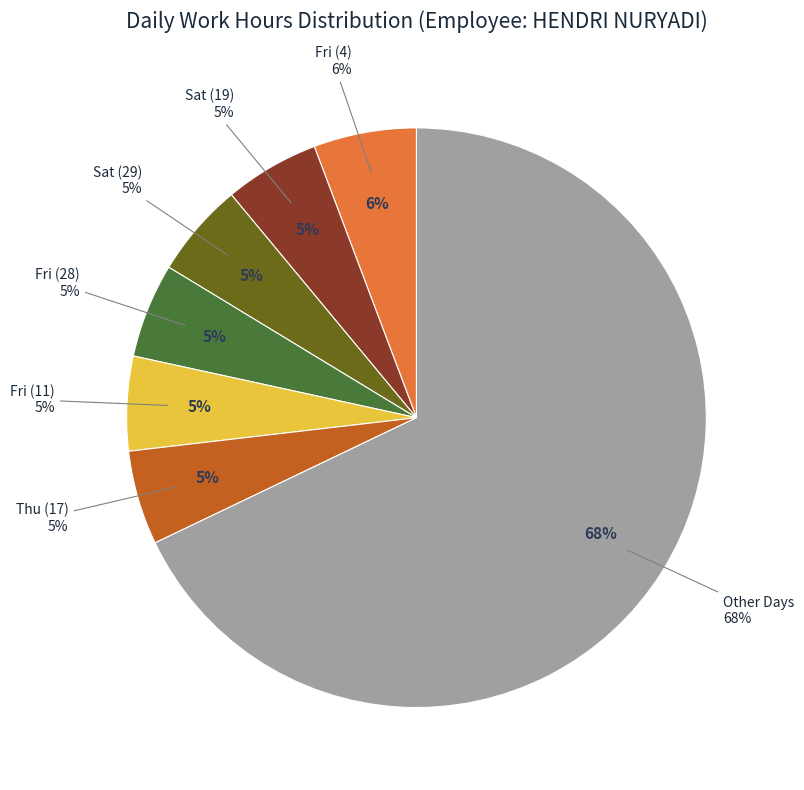

Is Thu (3) the majority of the pie?

No